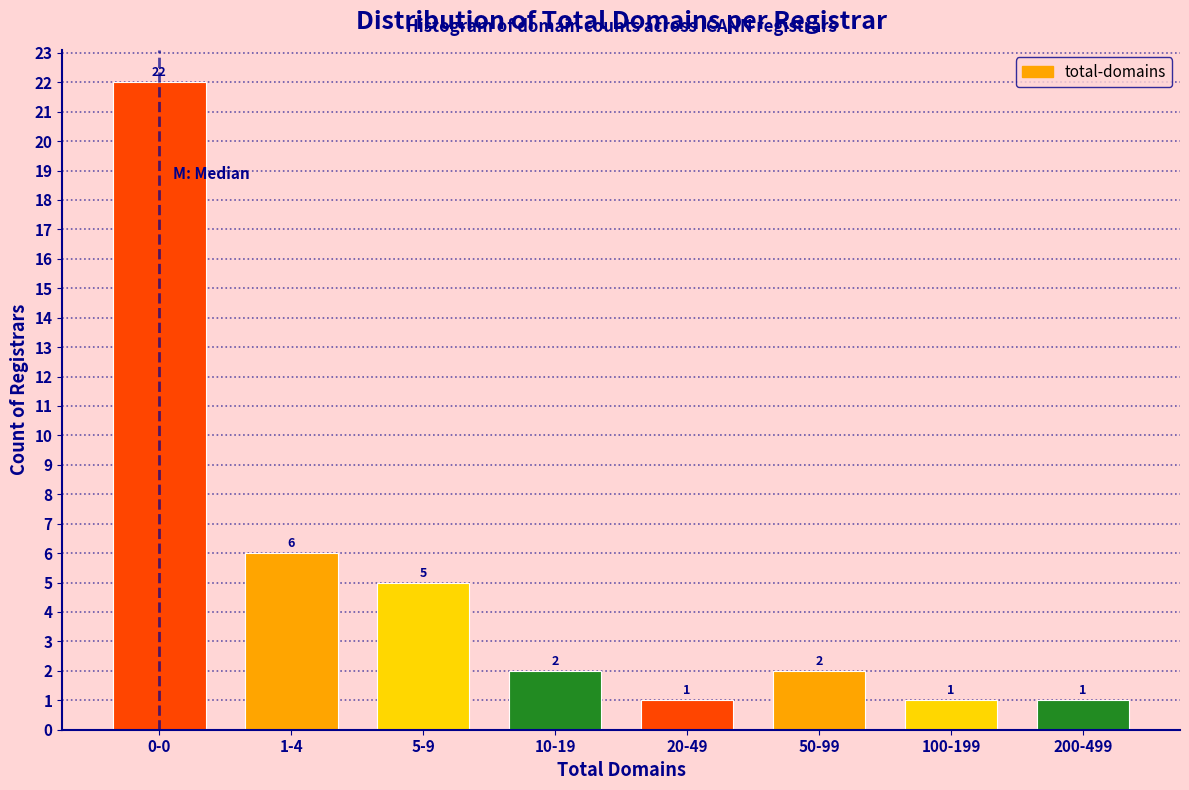

Reading right to left, extract all data points from this chart.

1	1	2	1	2	5	6	22